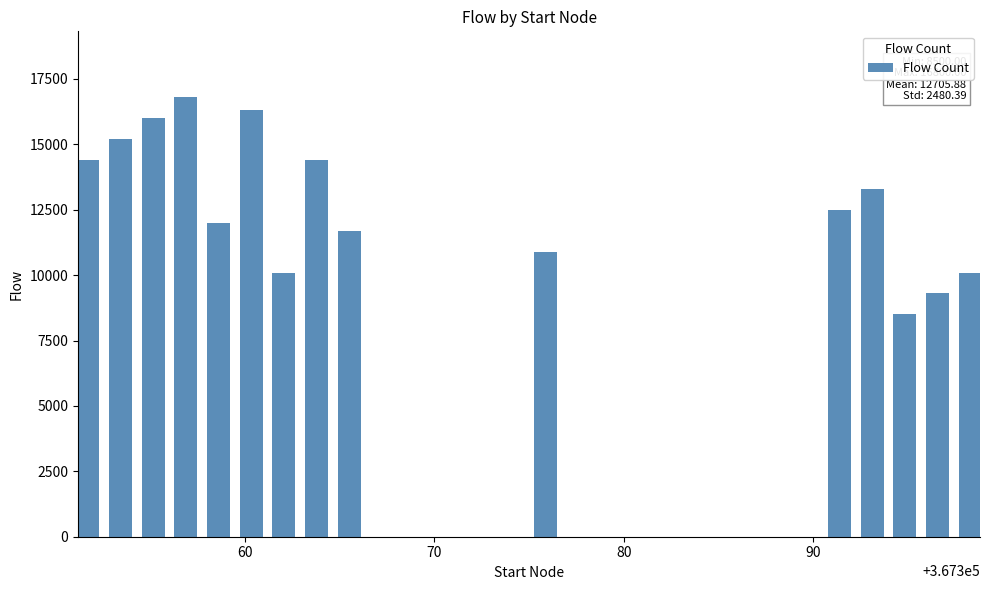

What is the smallest value displayed?

8500